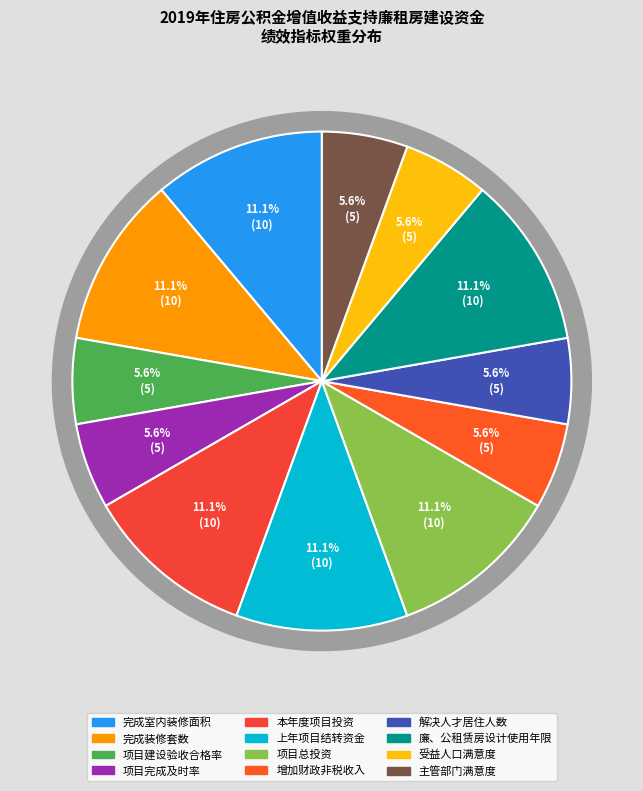

How many segments does this pie chart have?

12